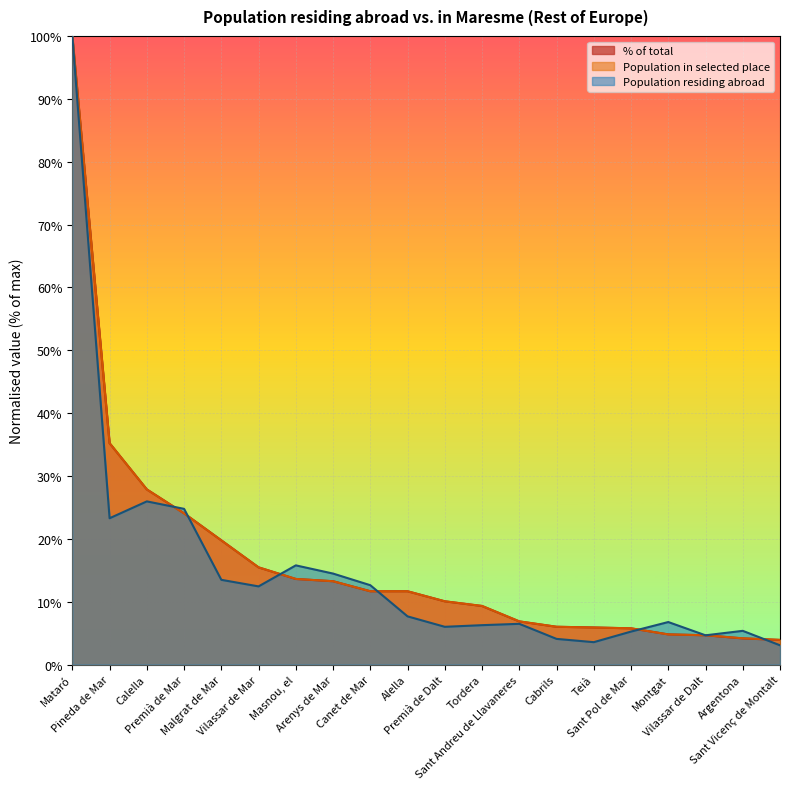

What position from the right is Mataró?

20